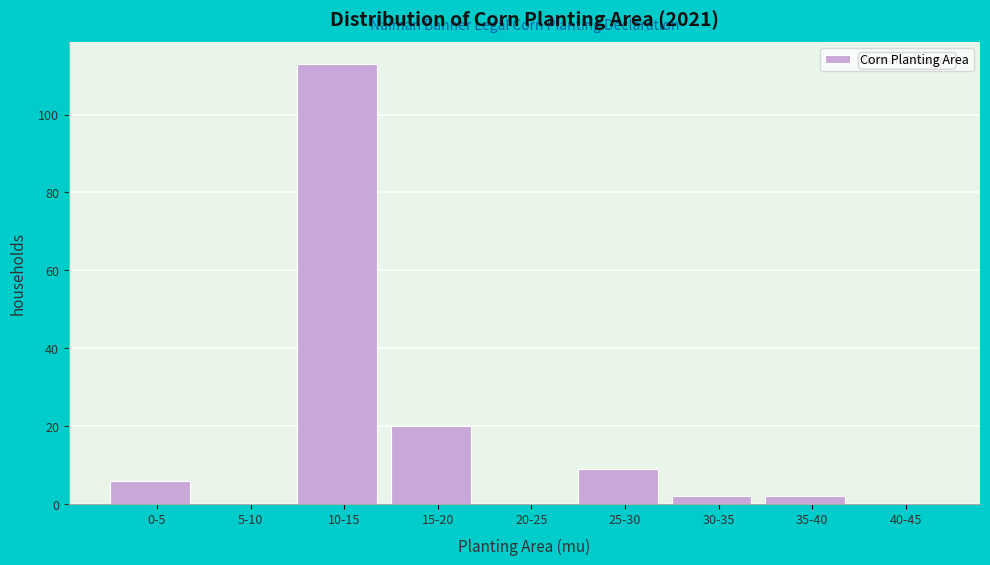

Reading right to left, extract all data points from this chart.

40-45=0	35-40=2	30-35=2	25-30=9	20-25=0	15-20=20	10-15=113	5-10=0	0-5=6